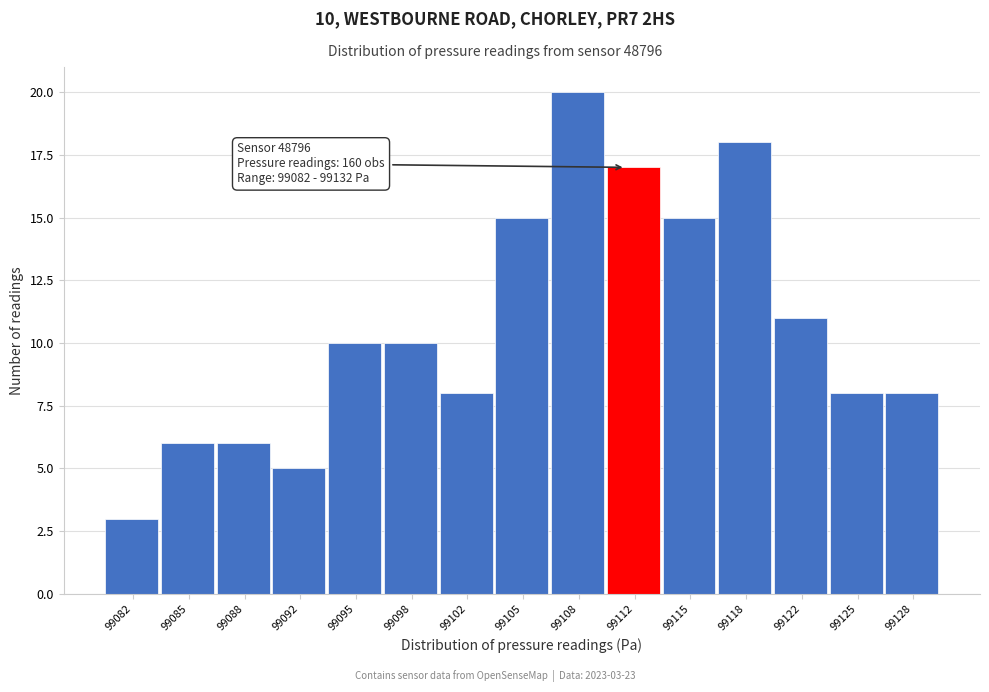

Reading right to left, extract all data points from this chart.

8	8	11	18	15	17	20	15	8	10	10	5	6	6	3